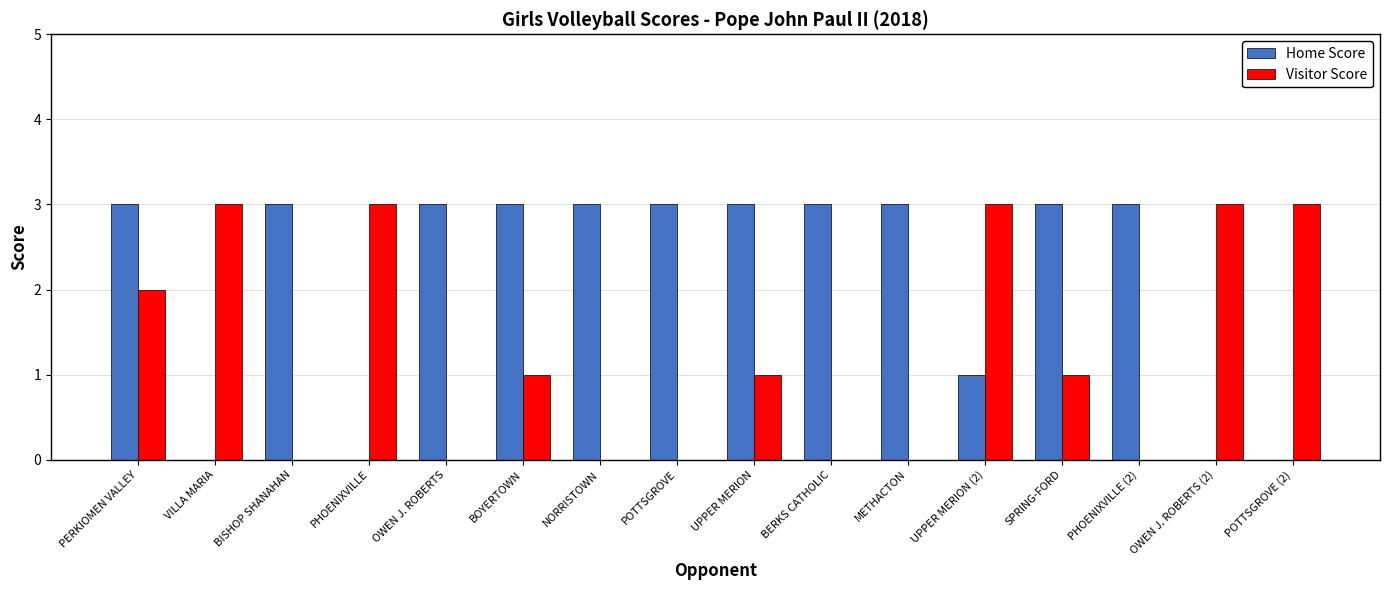

What is the difference between the Visitor Score values at PHOENIXVILLE (2) and UPPER MERION (2)?

3